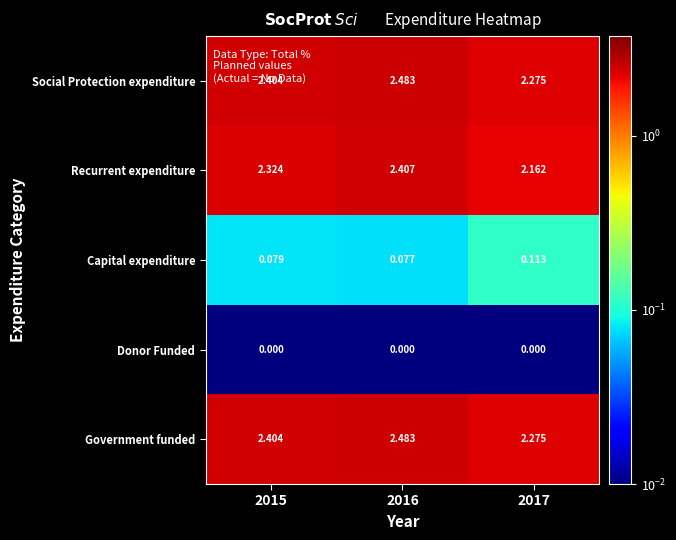

Is the value of Social Protection expenditure at 2016 greater than the value of Government funded at 2015?

Yes